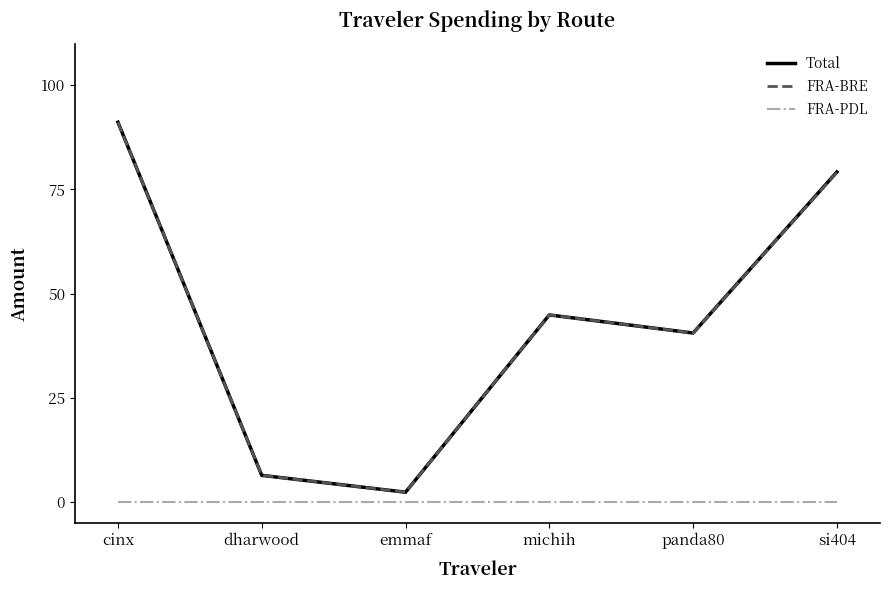

What position from the right is michih?

3